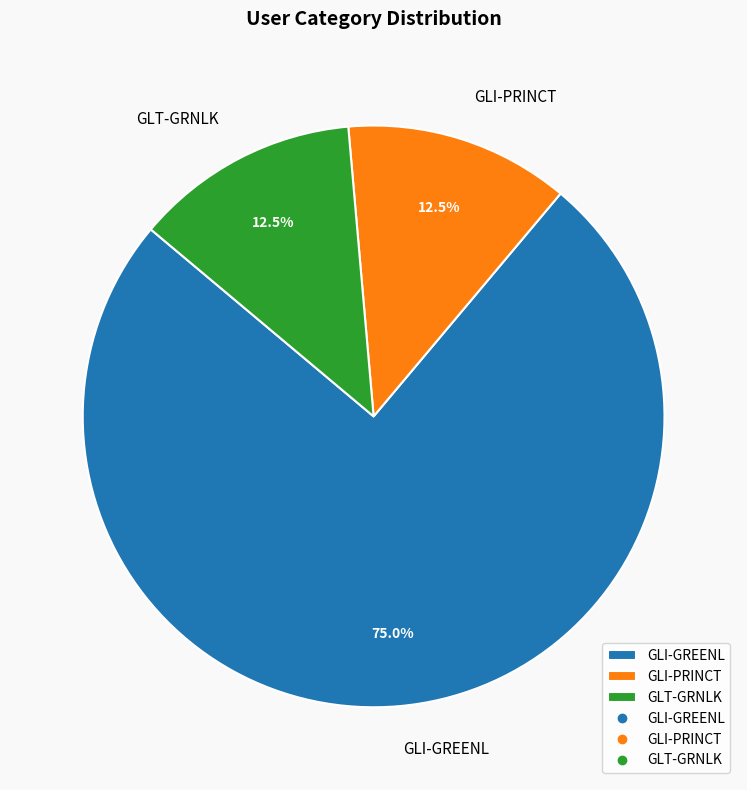

What is the largest slice in the pie chart?

GLI-GREENL